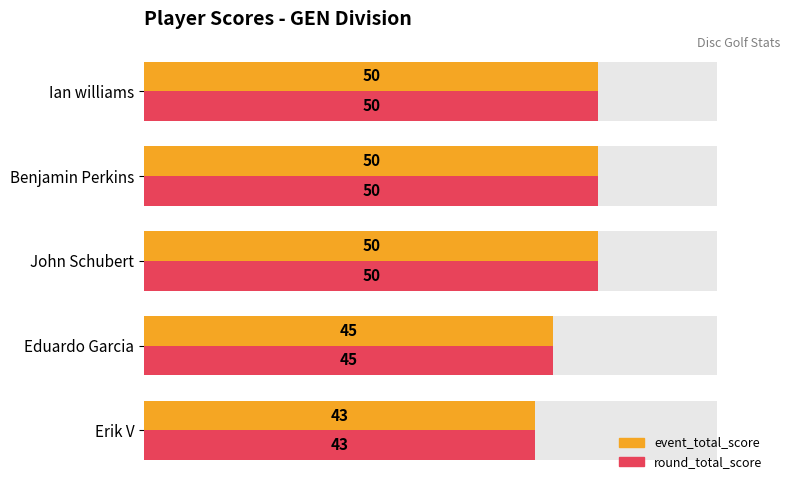

How many groups of bars are there?

5